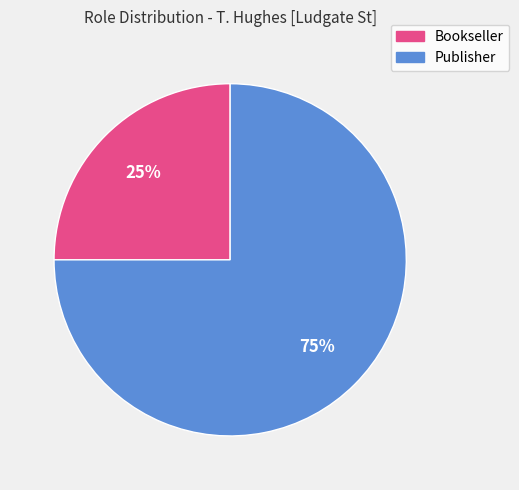

Rank the categories by value from highest to lowest.

Publisher, Bookseller